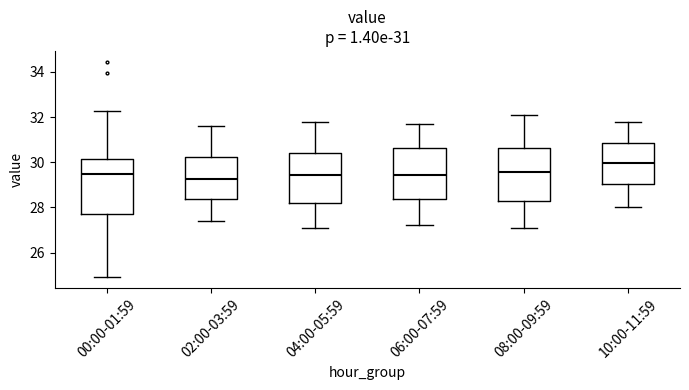

Which box's median line is the highest?

10:00-11:59